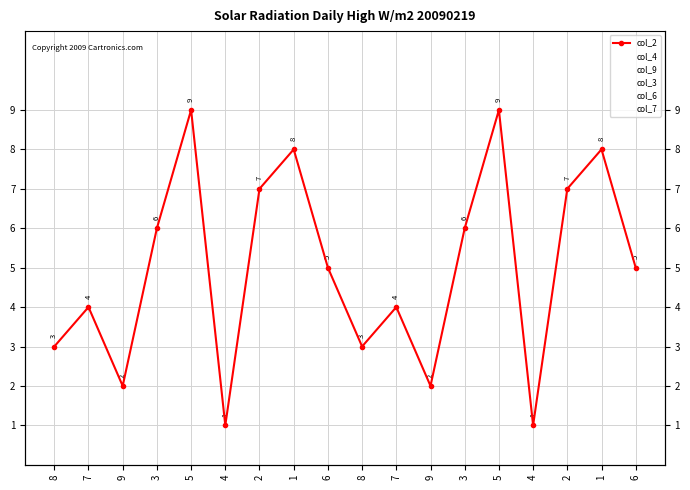

Read the col_6 value at 9.

5